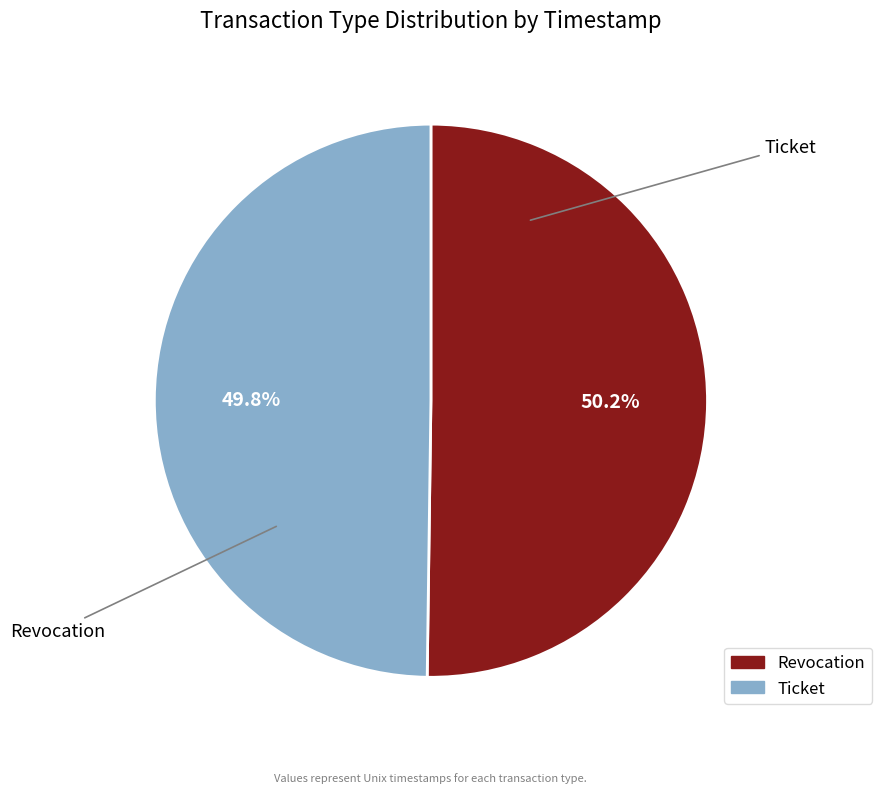

Approximately how many times larger is the value at Ticket compared to Revocation?

1.0